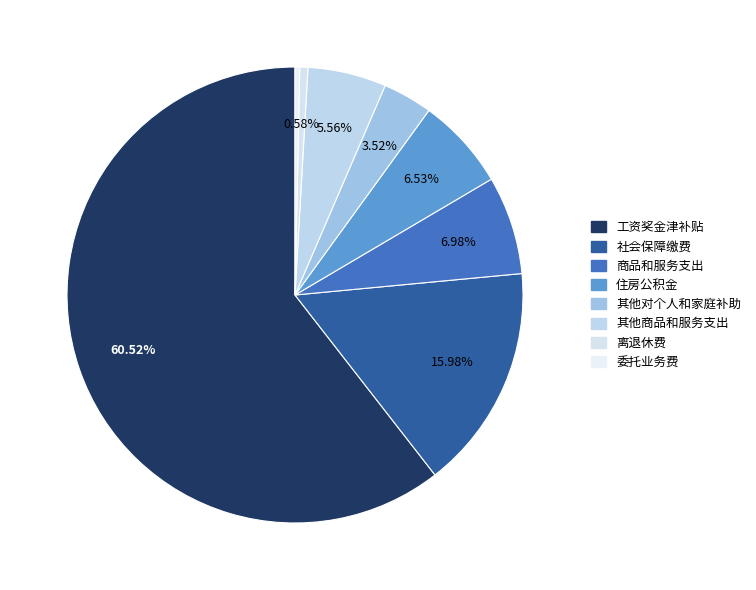

How many segments does this pie chart have?

8